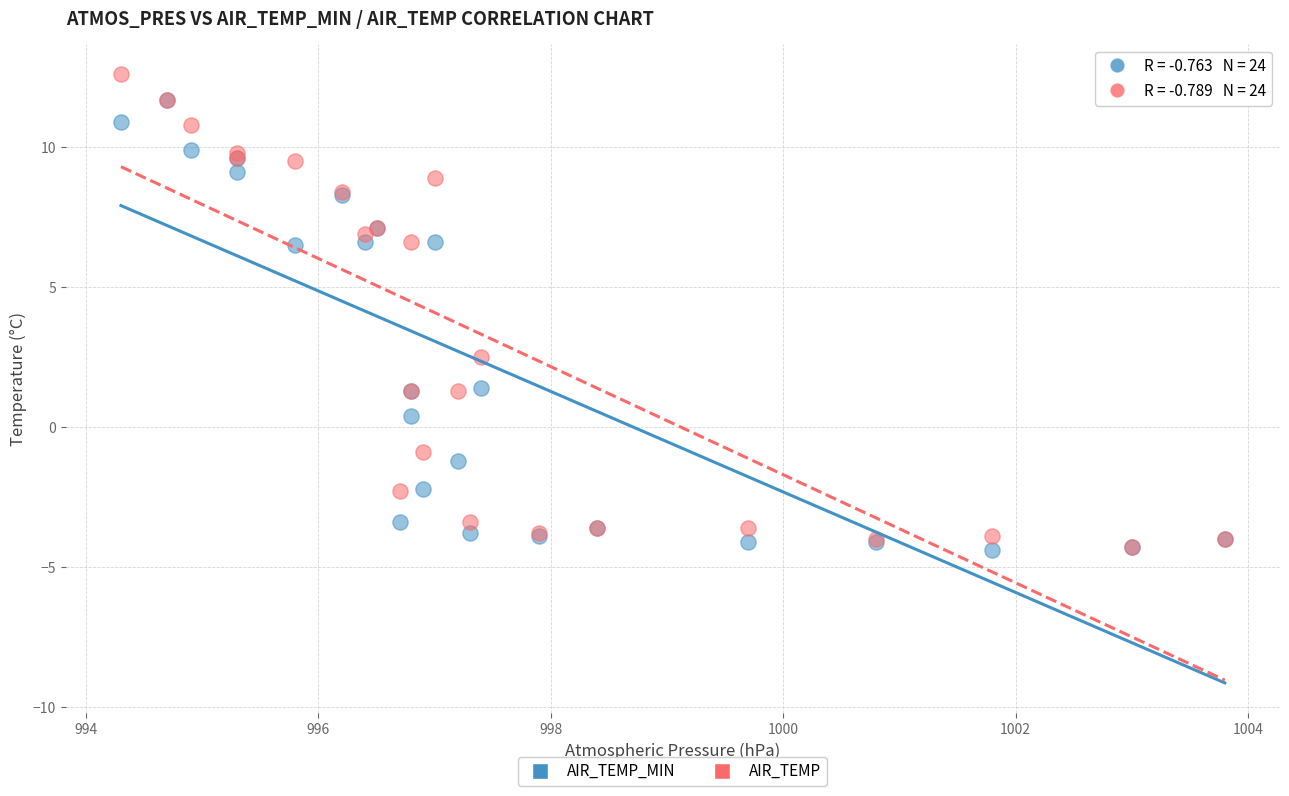

Across all series, what Y value is closest to 4?

2.5